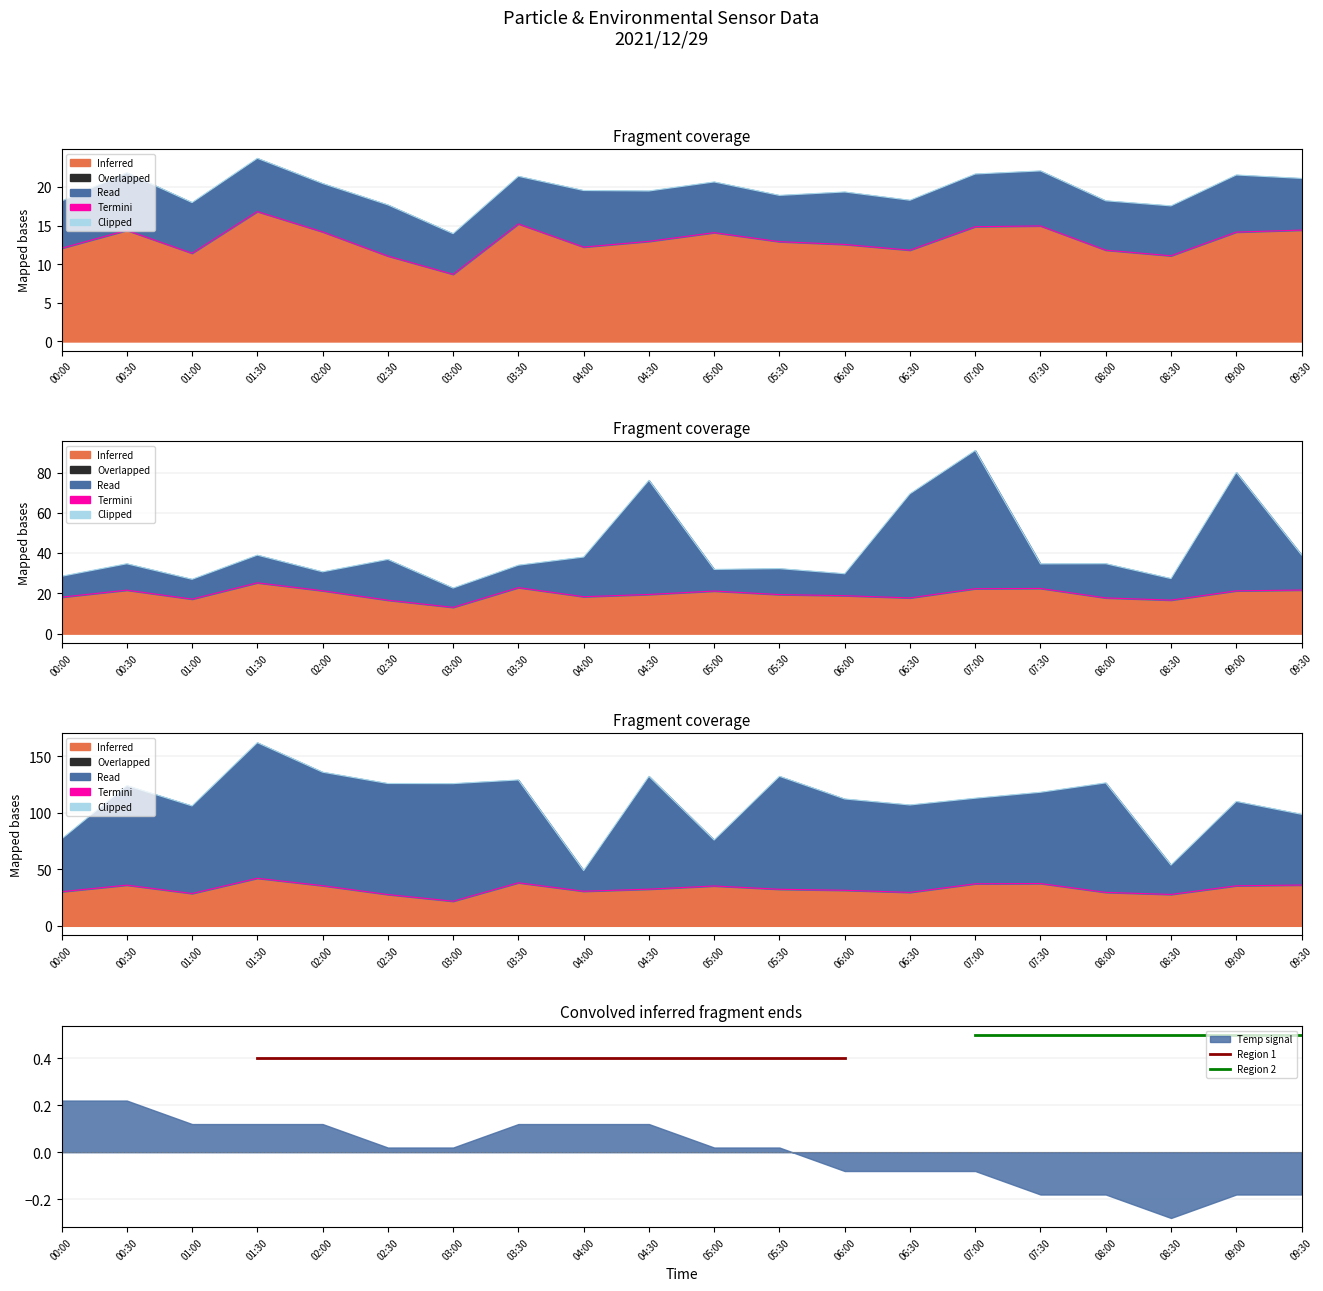

At which label does Temp signal reach its minimum?

08:30